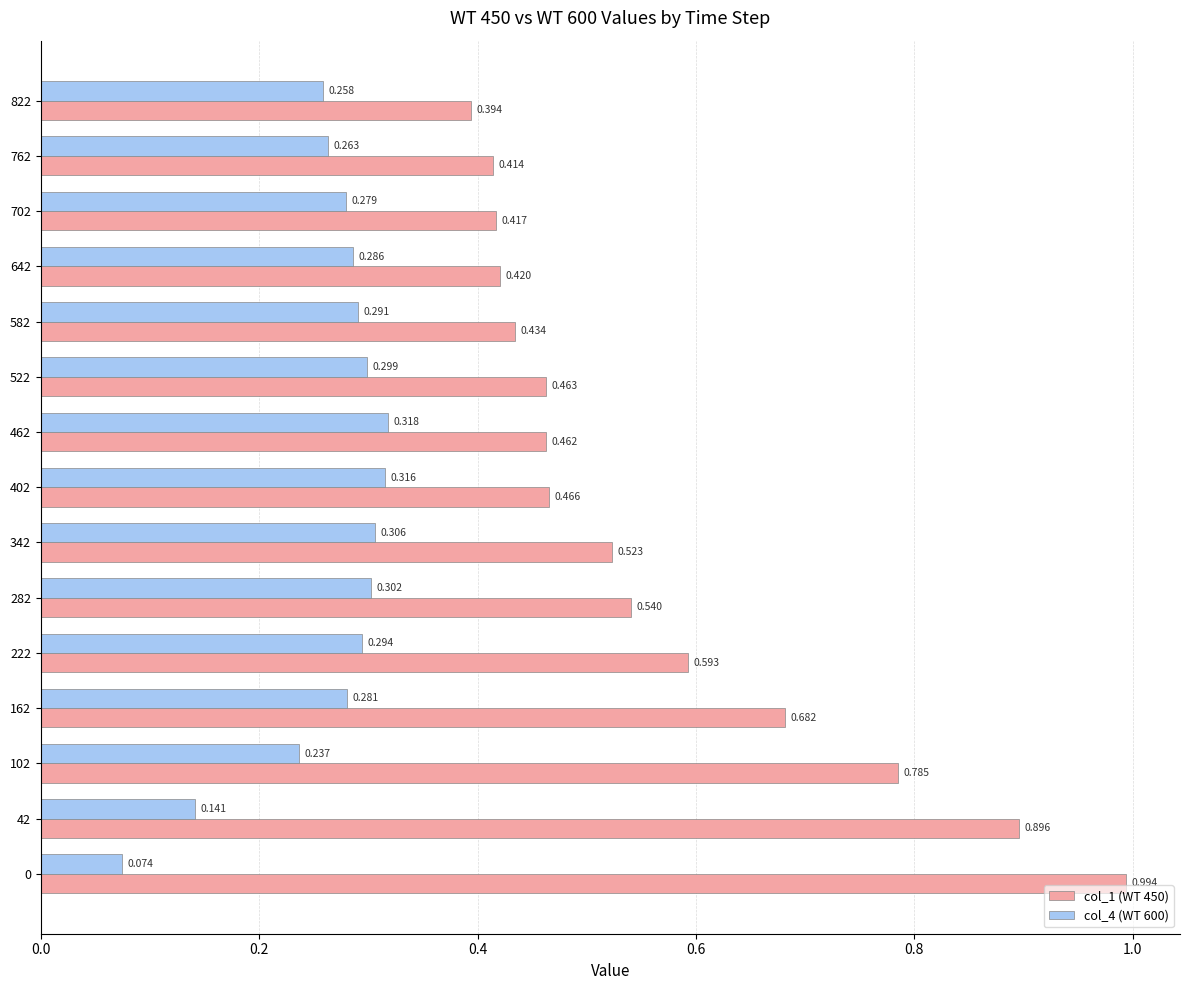

Is the value of col_4 (WT 600) at 462 greater than the value of col_1 (WT 450) at 582?

No